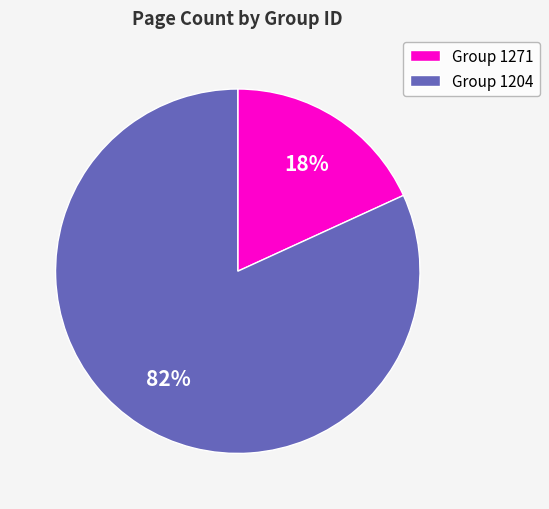

Which category has the smallest portion of the pie?

Group 1271